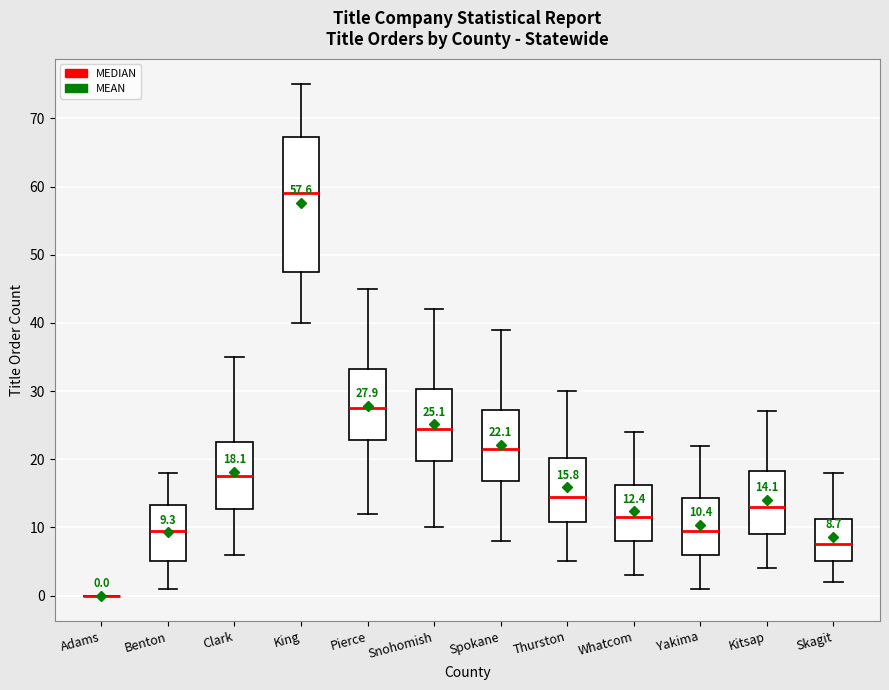

Comparing the boxes themselves (not the whiskers), which one is the tallest?

King